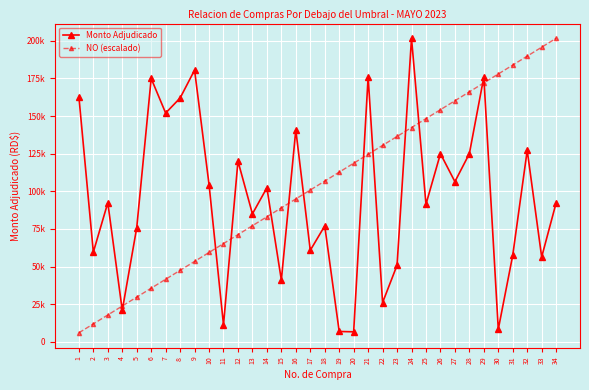

What is the lowest value of the NO (escalado) series?

5932.4